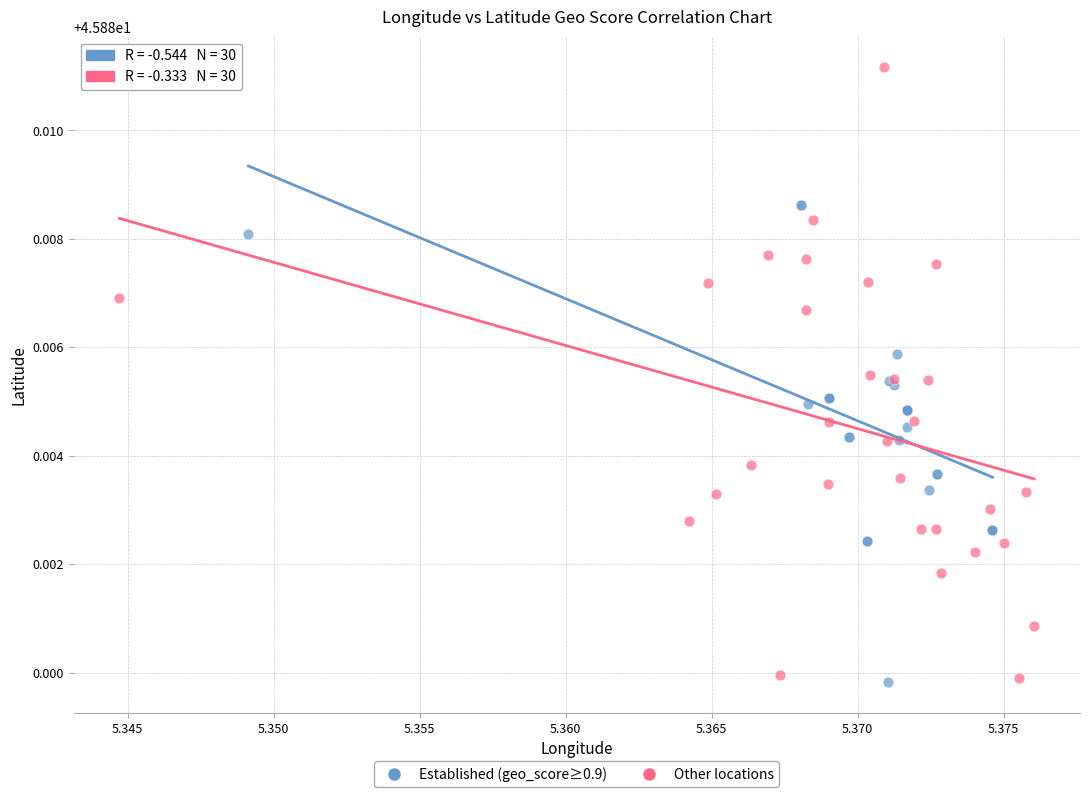

Which series reaches the maximum Y coordinate?

Other locations